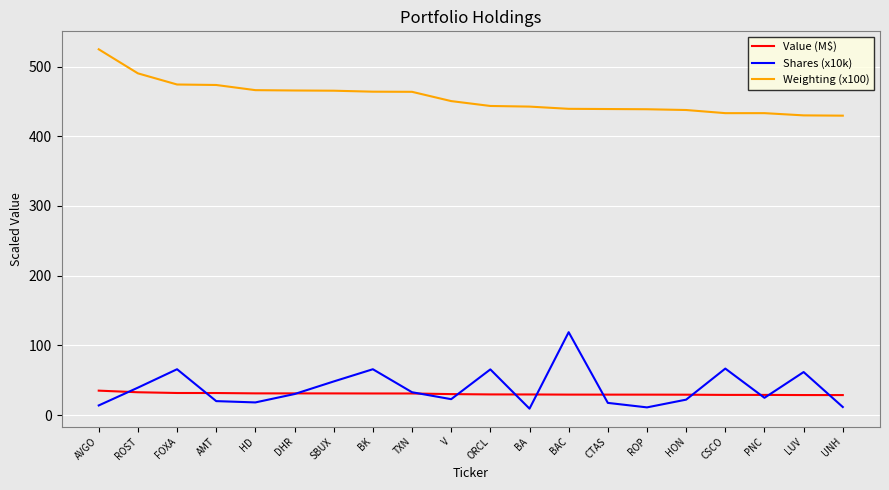

Does the chart display data point markers on the line(s)?

No